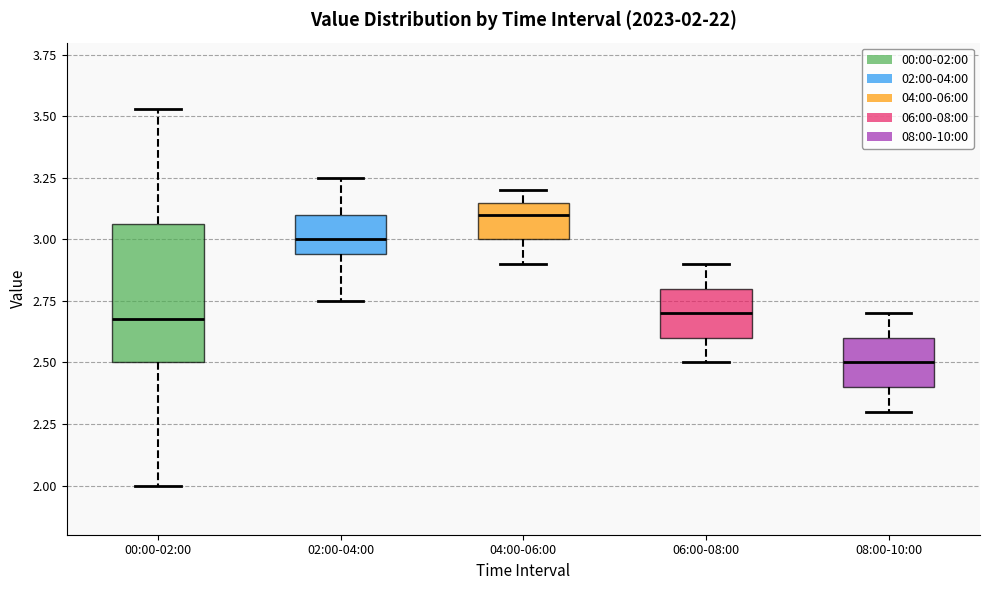

Which box has the highest median line?

04:00-06:00